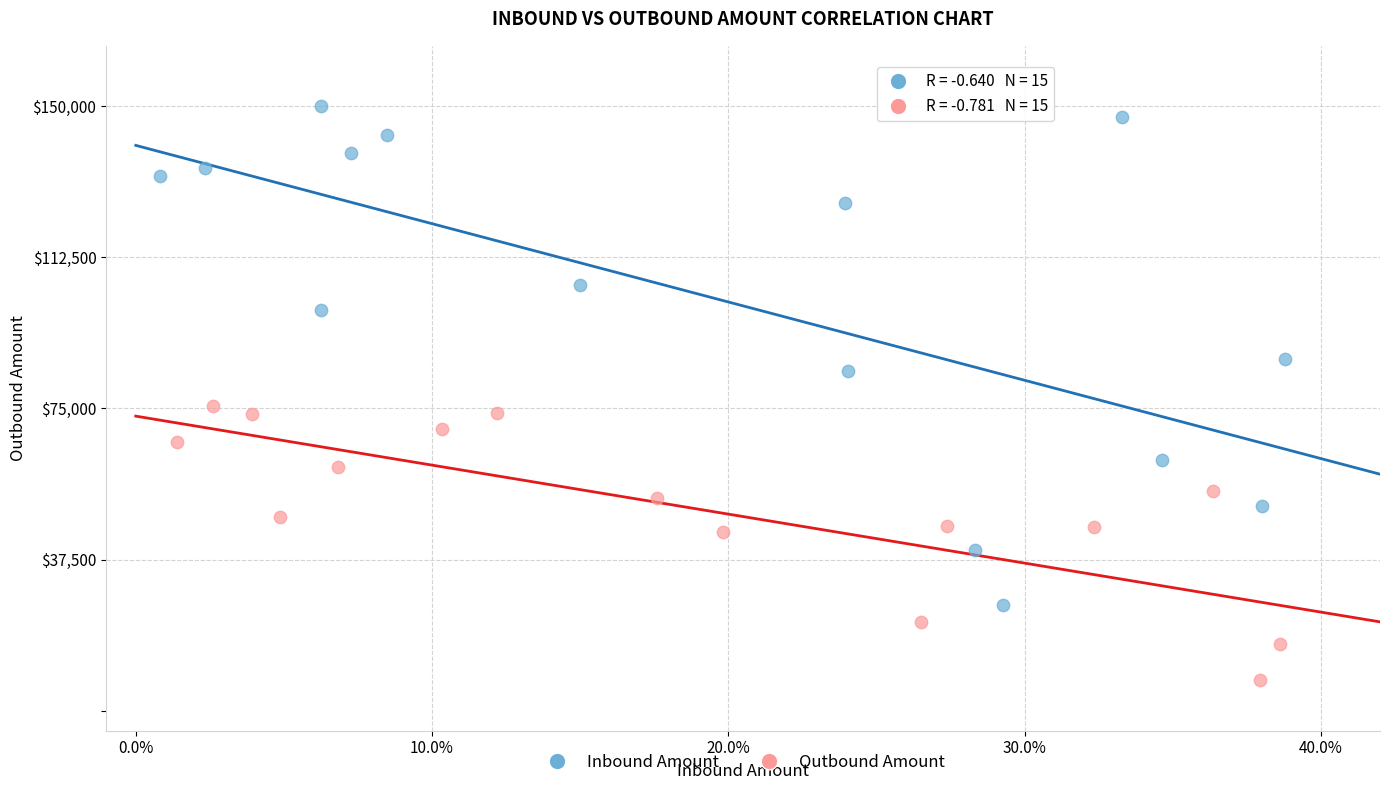

Which series reaches the minimum Y coordinate?

Outbound Amount